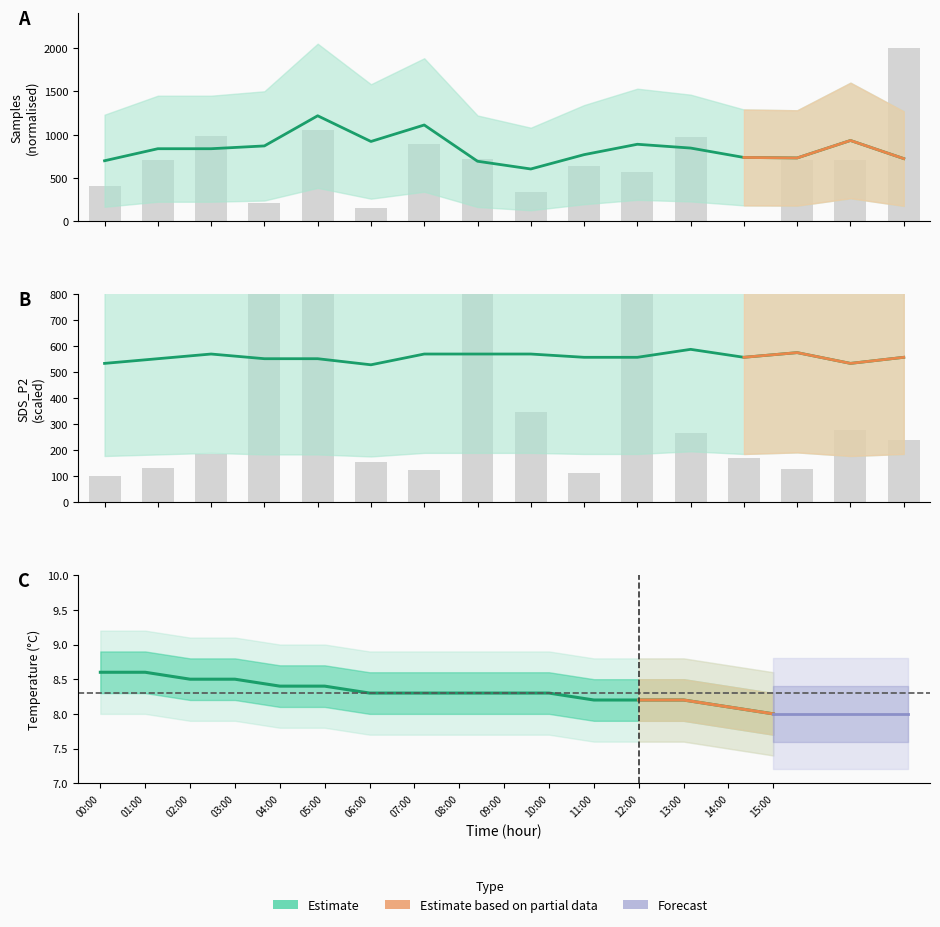

What is the sum of the SDS_P1 values at 14:00 and 03:00?

1802.7